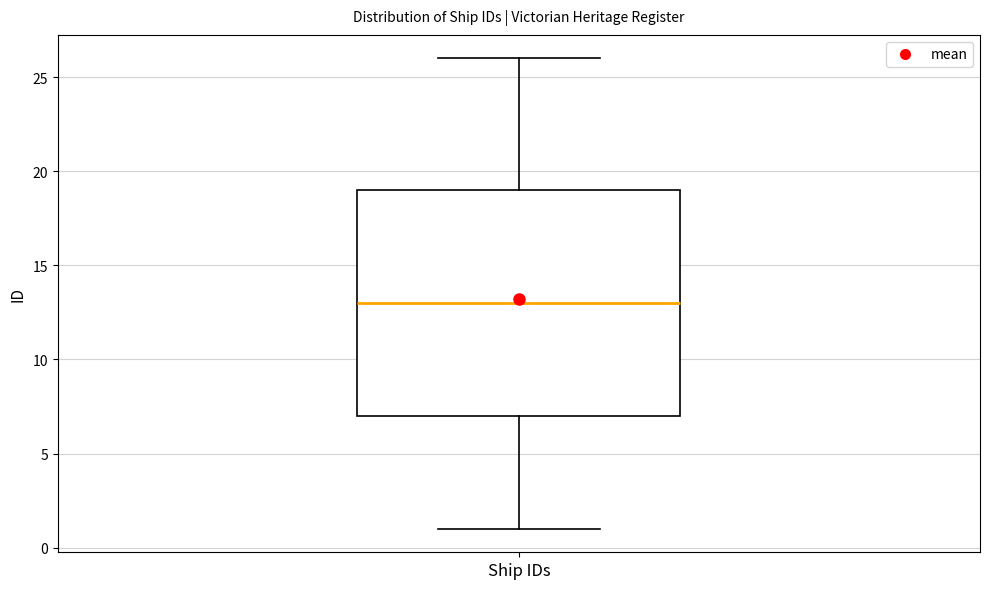

Read this box plot against the y-axis: the position of the median line, the range covered by the box, and the ends of both whiskers. The values are not printed on the chart, so give them approximately, as read against the axis.

median 13, box 7 to 19, whiskers 1 to 26